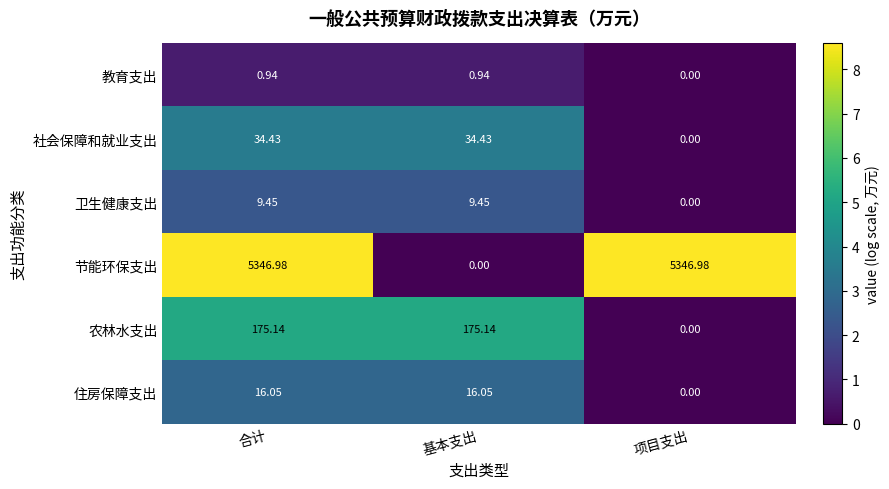

Is the value of 社会保障和就业支出 at 项目支出 greater than the value of 住房保障支出 at 合计?

No